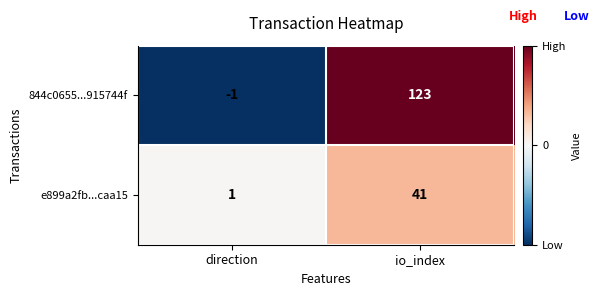

The value of e899a2fb...caa15 at io_index is 19. True or false?

False